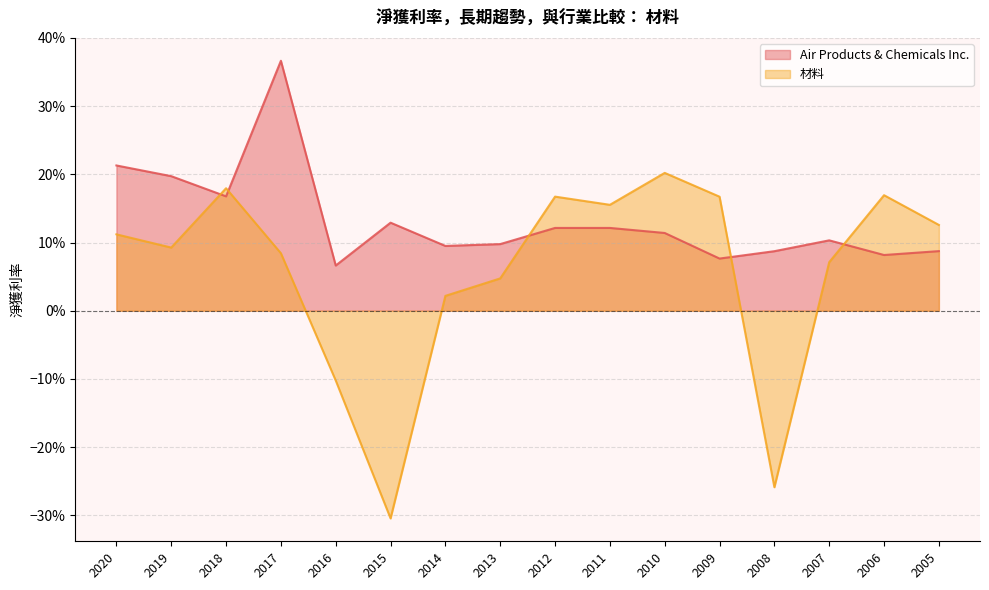

What is the sum of all 材料 values?

0.9